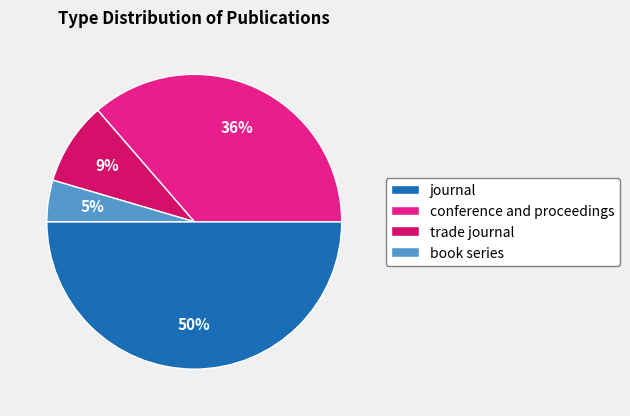

Which has a higher value, conference and proceedings or book series?

conference and proceedings